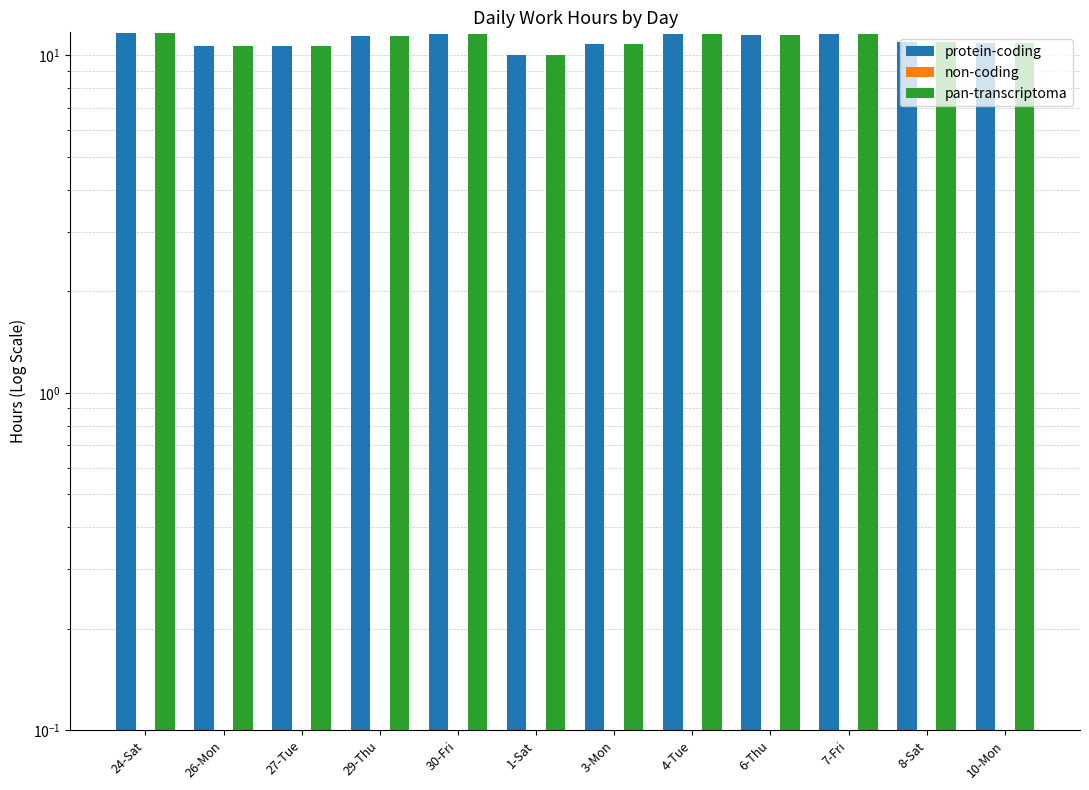

How many bars are there in total?

36